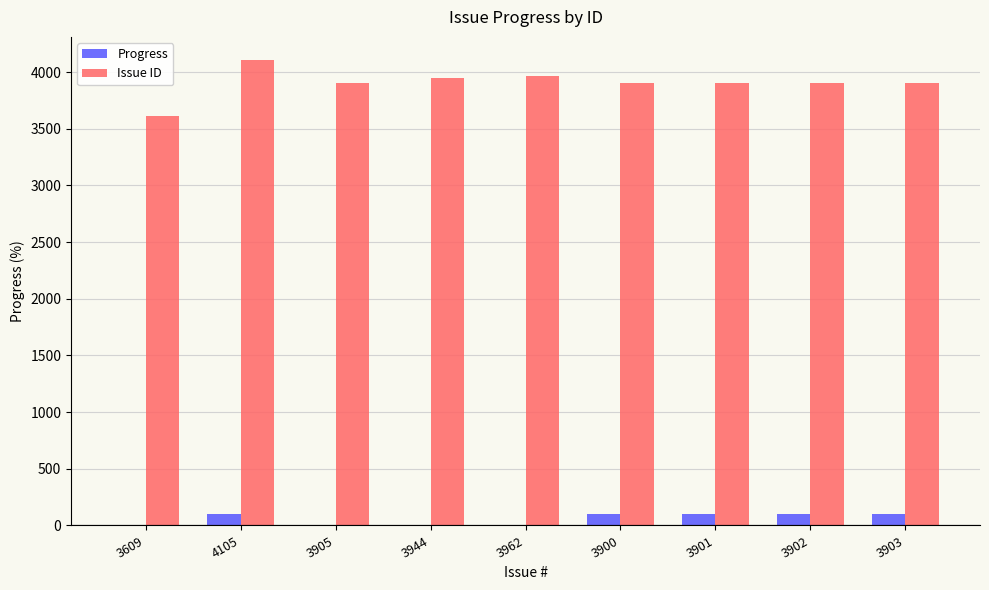

At which label does Issue ID first exceed 3903?

4105